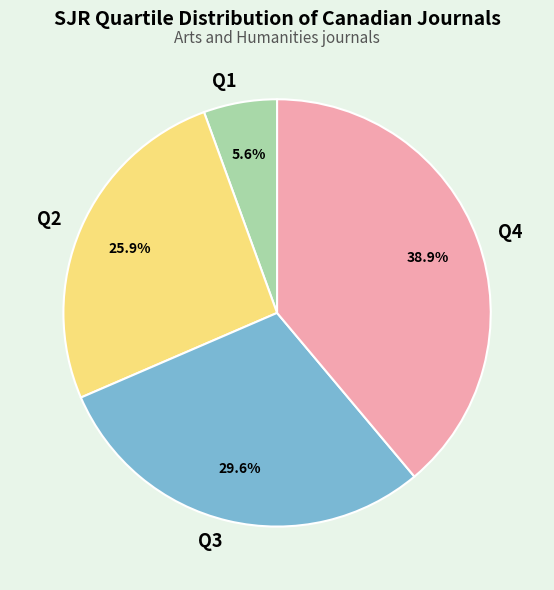

Combined, what portion of the pie is Q4 and Q3?

68.5%